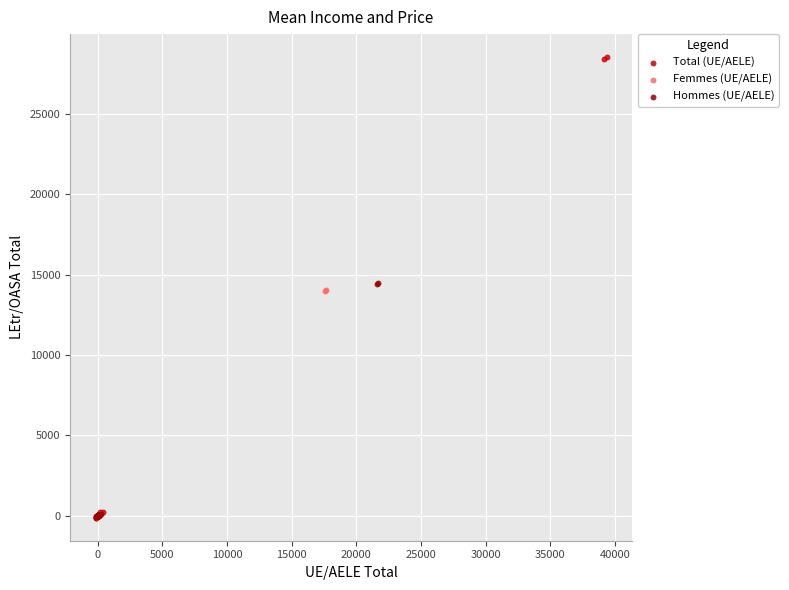

Which series reaches the maximum Y coordinate?

Total (UE/AELE)